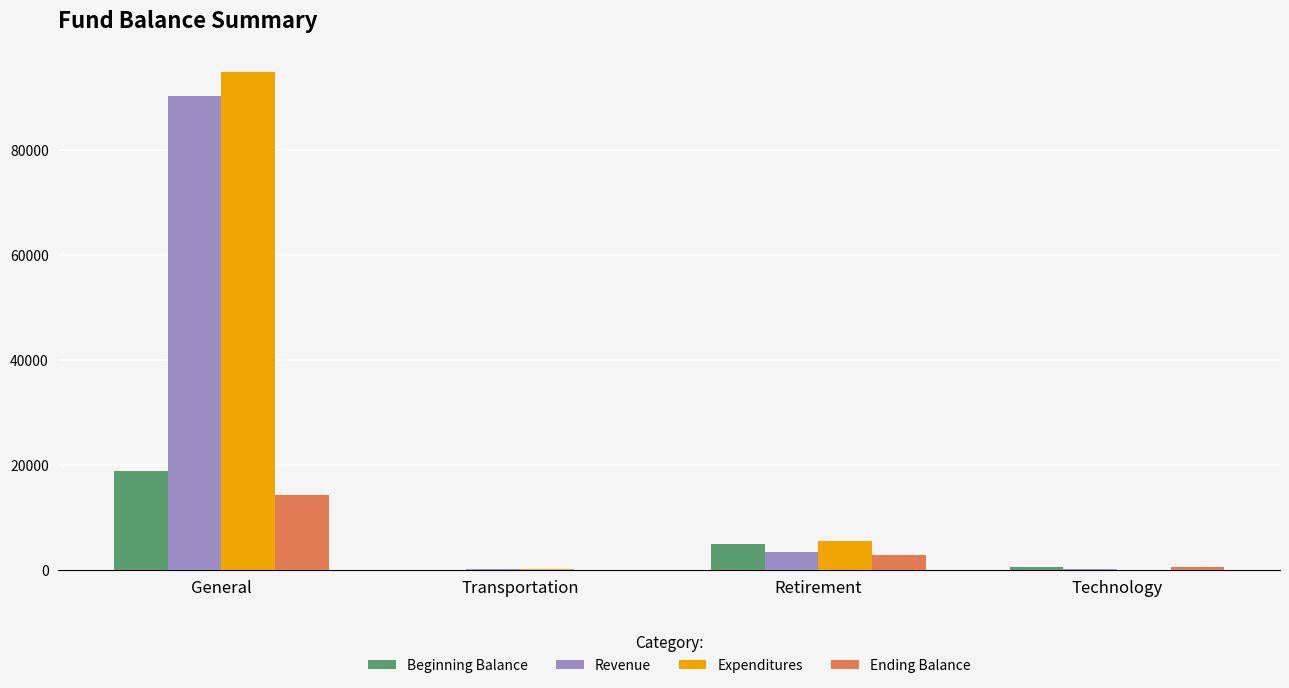

Which series changed the most between Transportation and Retirement?

Expenditures